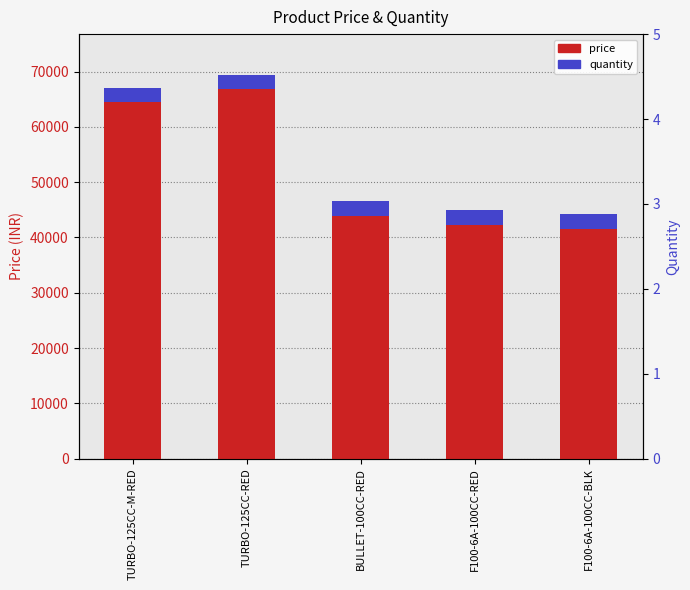

Where is price nearest to the value 54121?

BULLET-100CC-RED